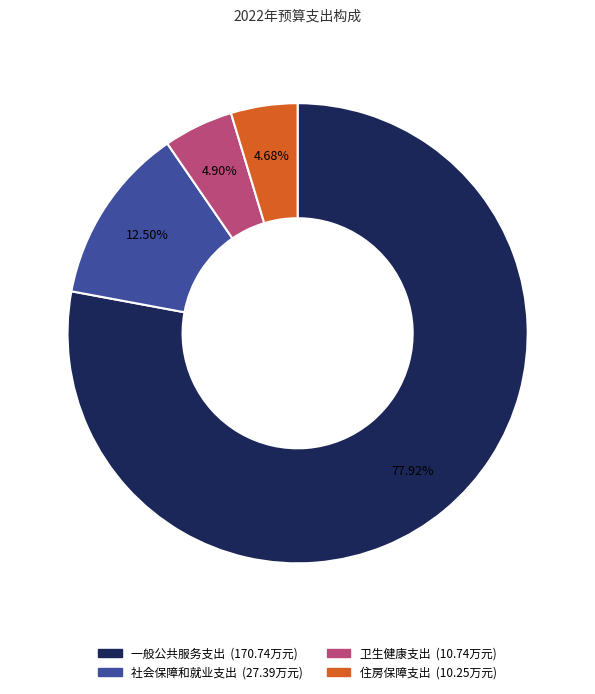

What portion of the pie excludes 卫生健康支出?

95.1%